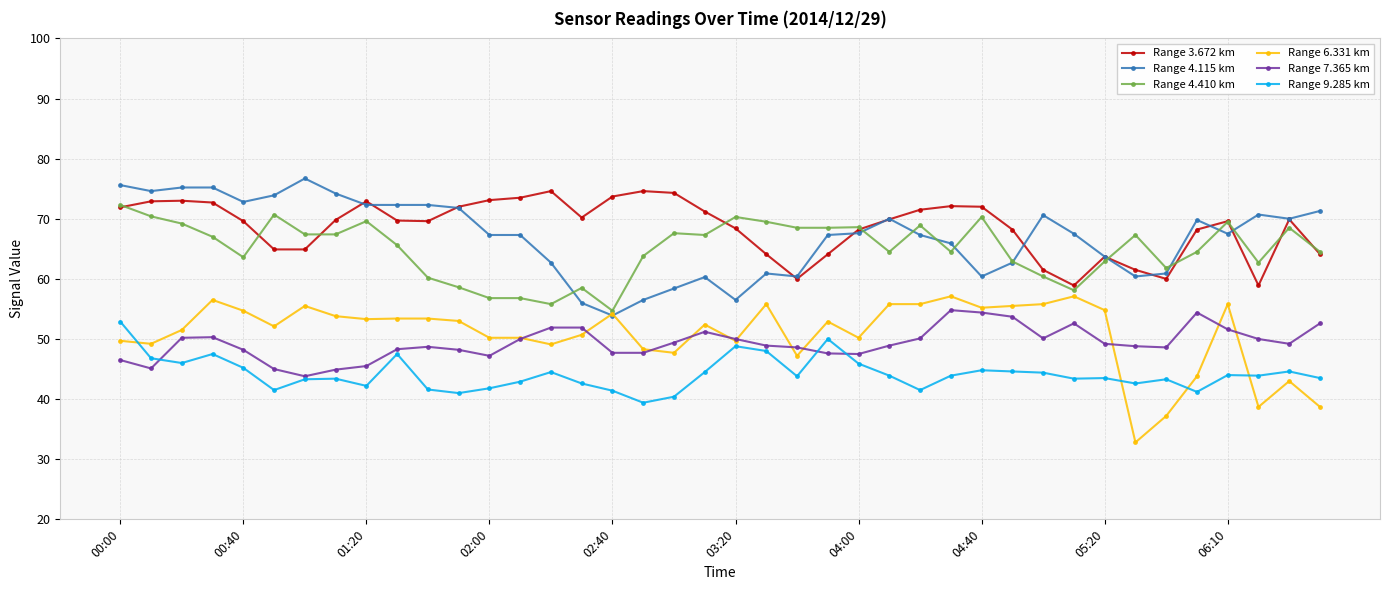

What is the value of the Range 7.365 km point at the 8th from the left?

44.9